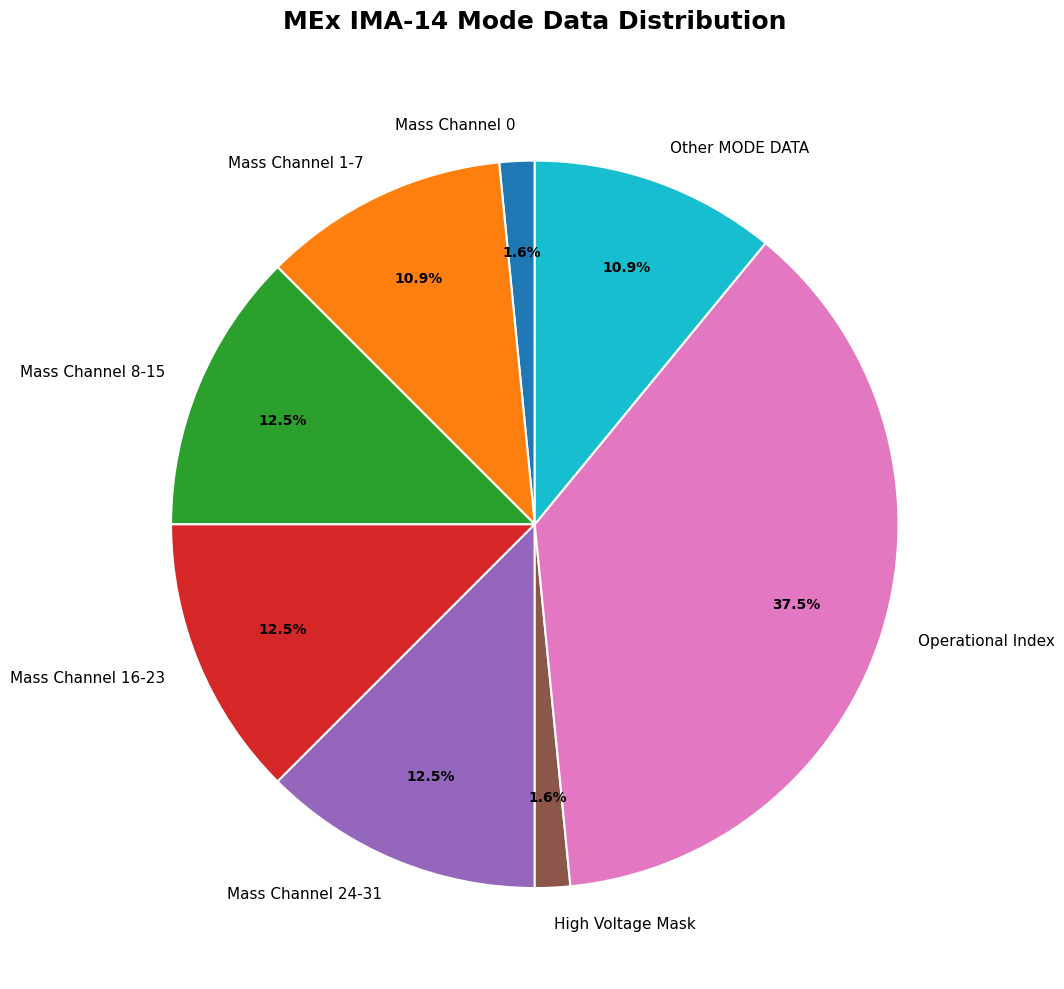

To the nearest percent, what is the difference between the largest and smallest slice percentages?

36%